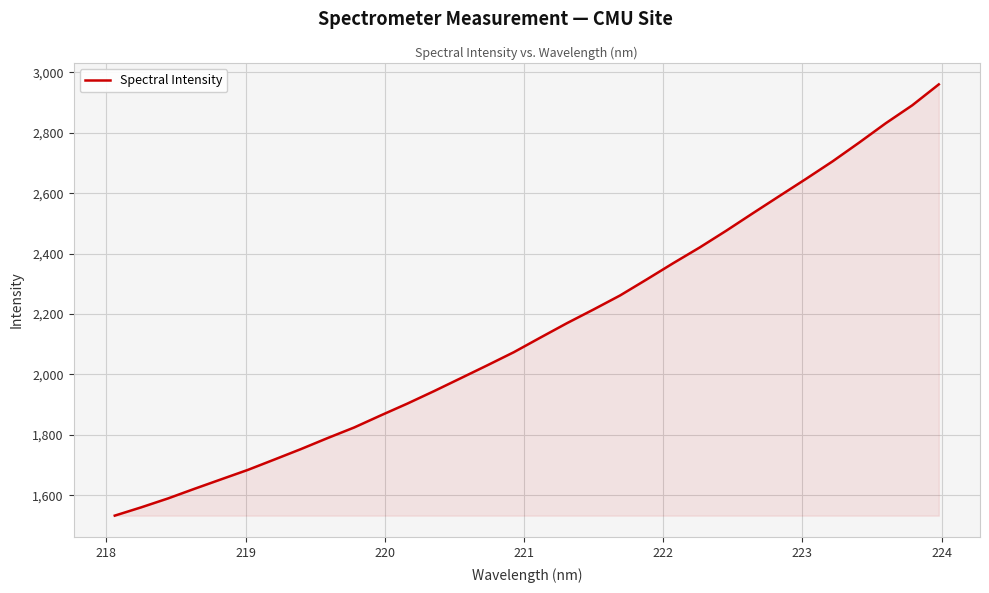

What is the difference between the maximum and minimum values?

1427.9